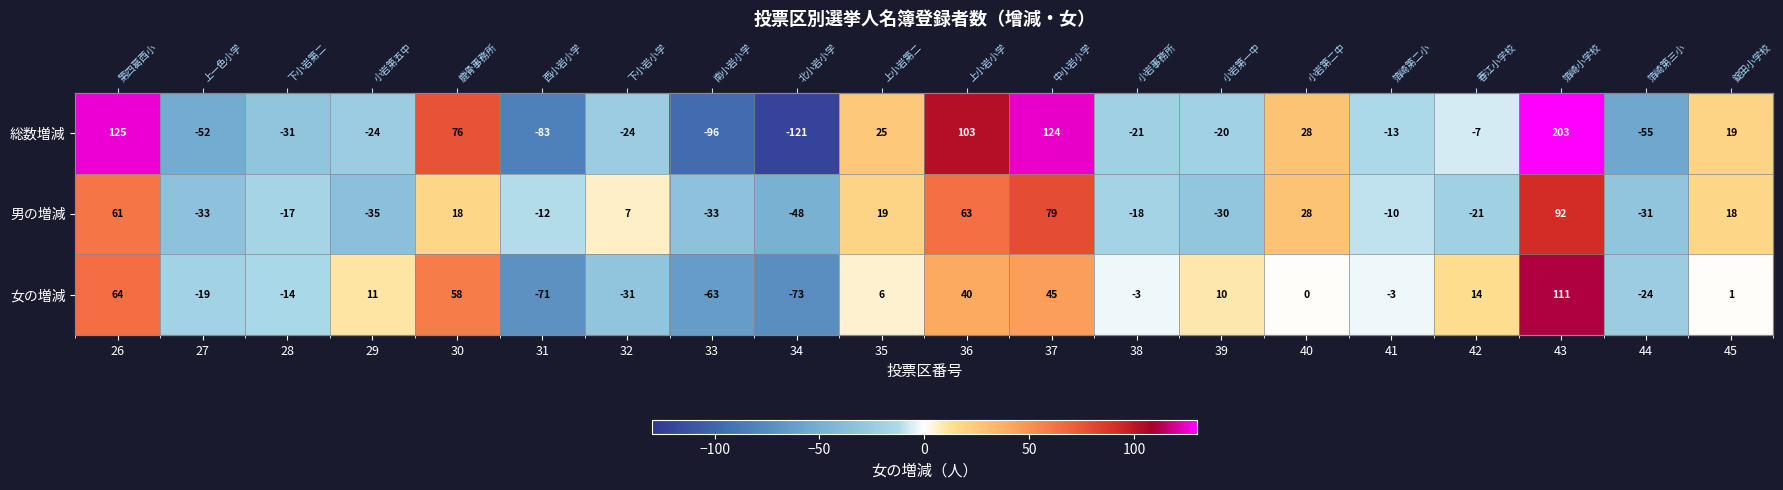

What is the difference between the 女の増減 values at 40 and 26?

64